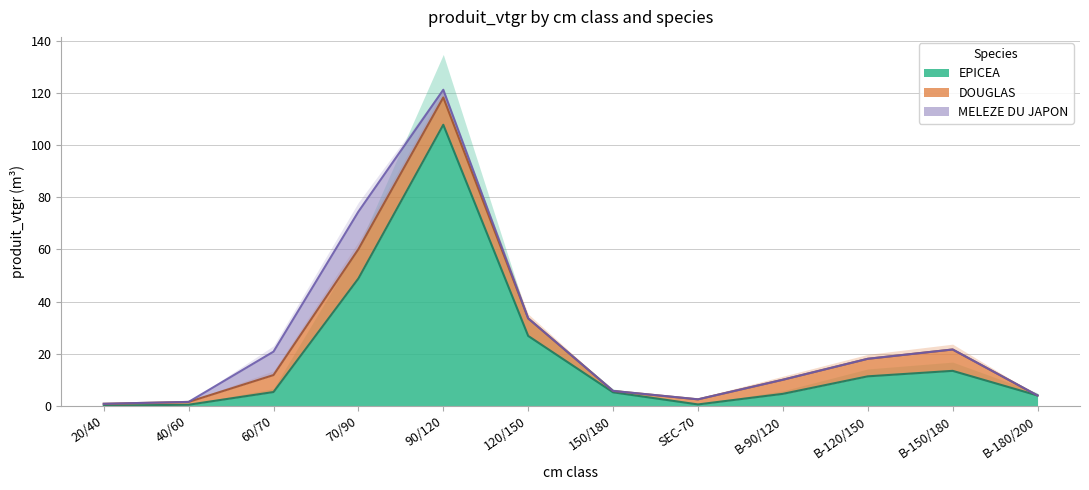

Between 40/60 and 120/150, which is larger?

120/150